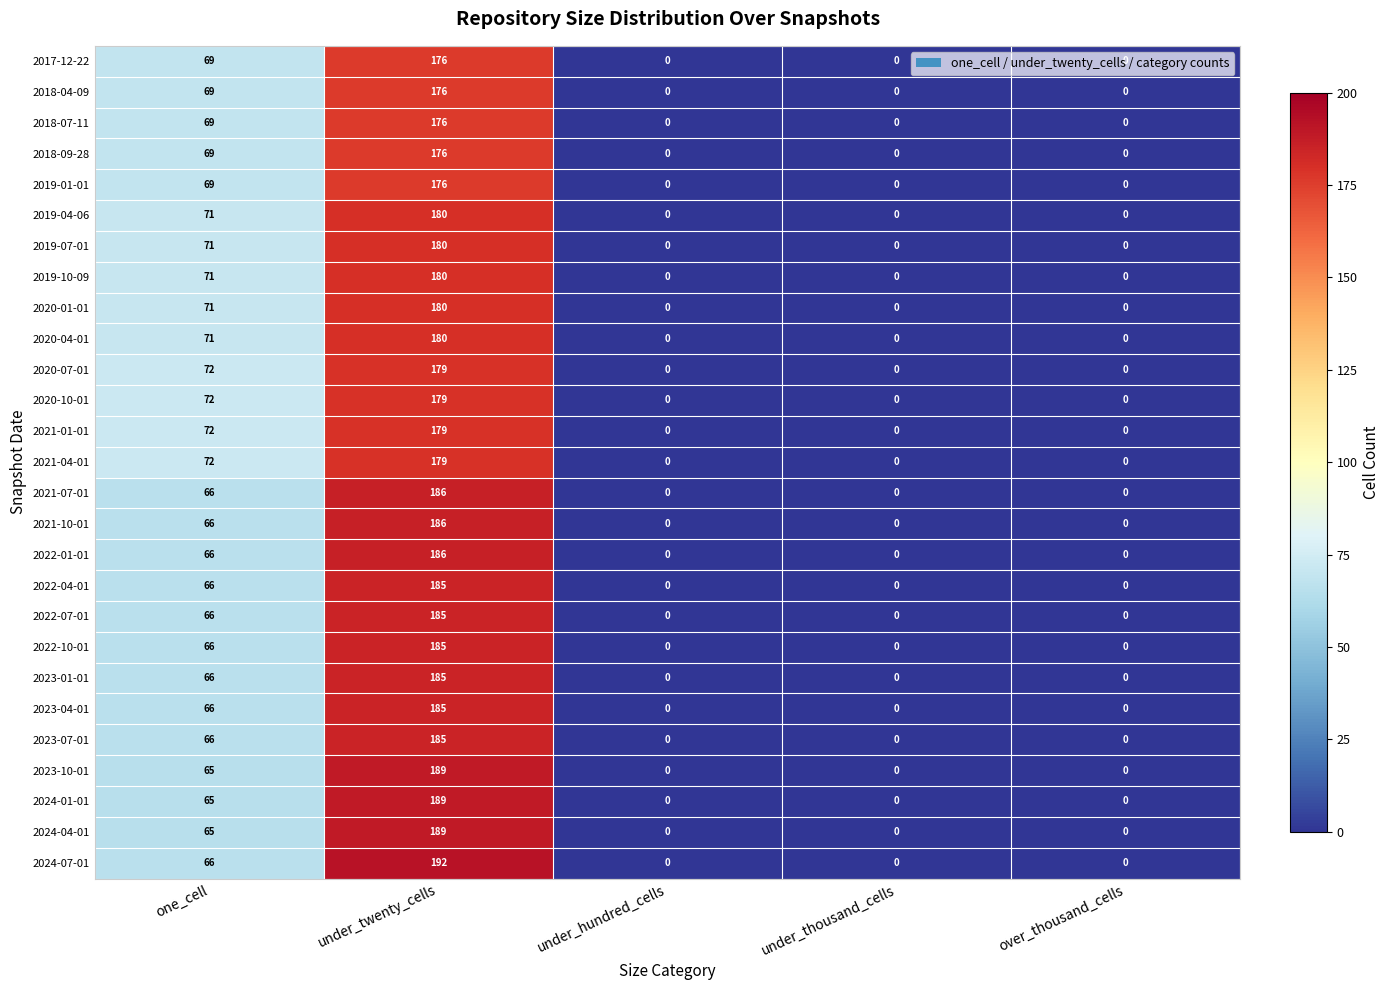

Is it true that 2020-01-01 equals 180 at under_twenty_cells?

True